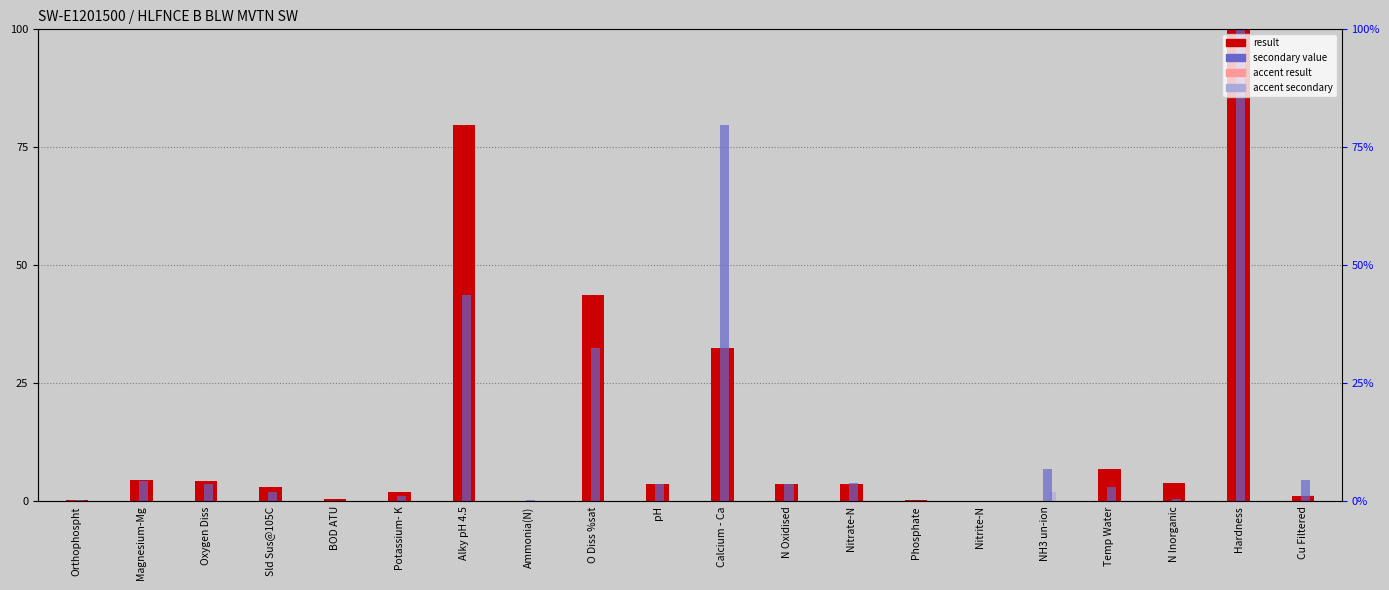

What position from the left is Nitrite-N?

15